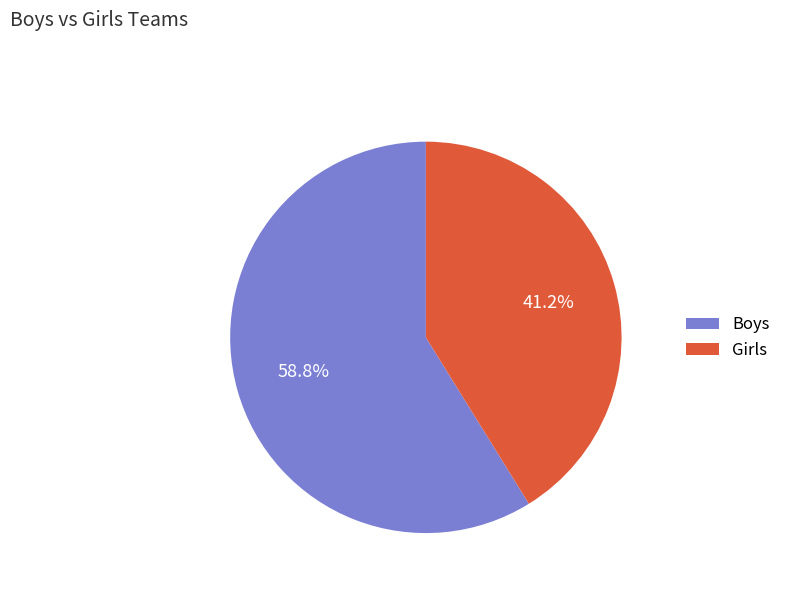

To the nearest percent, what is the difference between the largest and smallest slice percentages?

18%